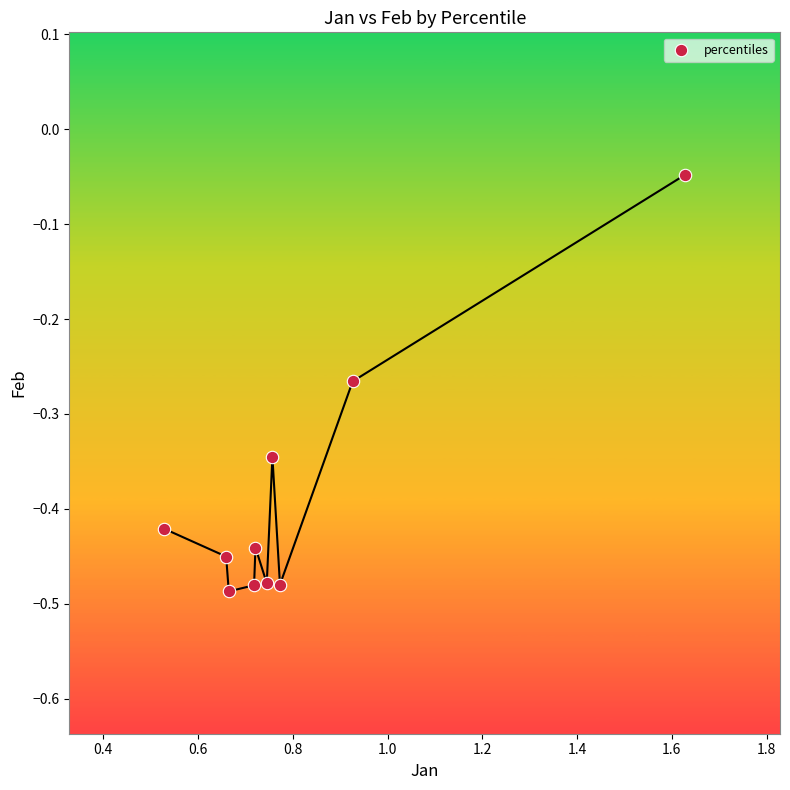

What is the range of X values (max minus min)?

1.1